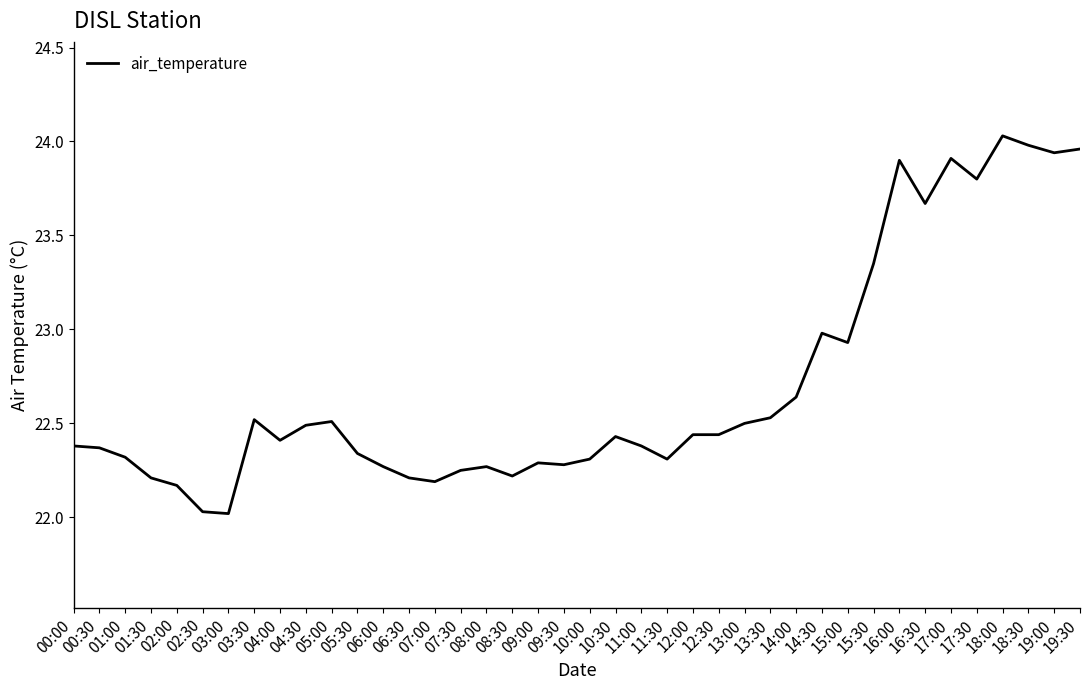

Where is the data nearest to the value 23?

14:30